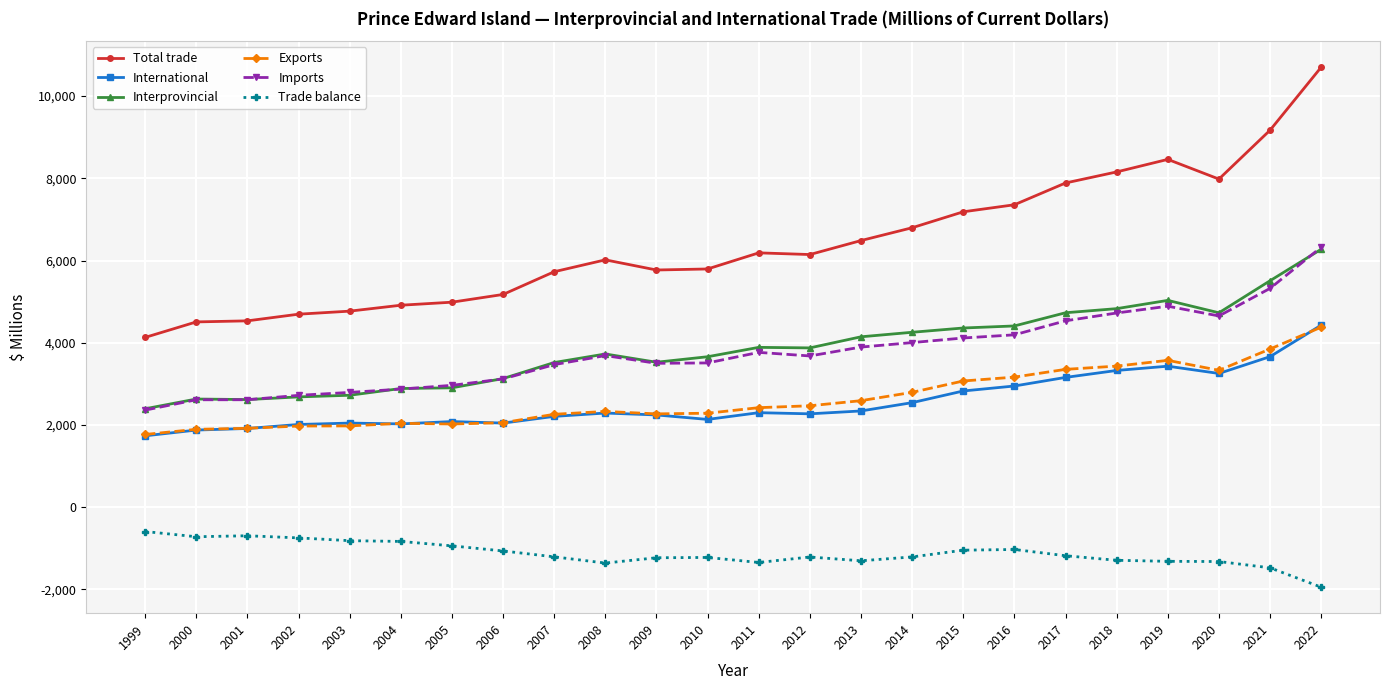

True or false: Imports and Total trade cross at least once.

False